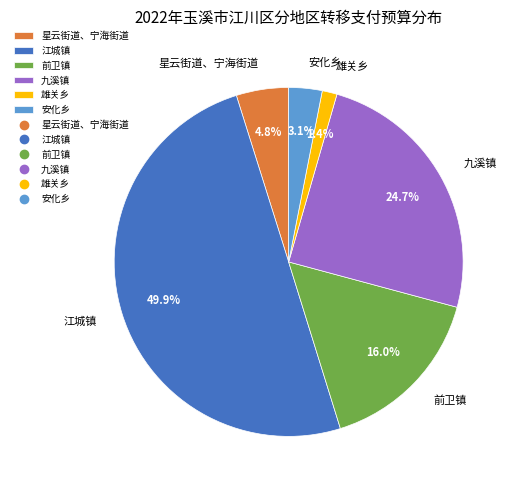

Rank the categories by value from highest to lowest.

江城镇, 九溪镇, 前卫镇, 星云街道、宁海街道, 安化乡, 雄关乡